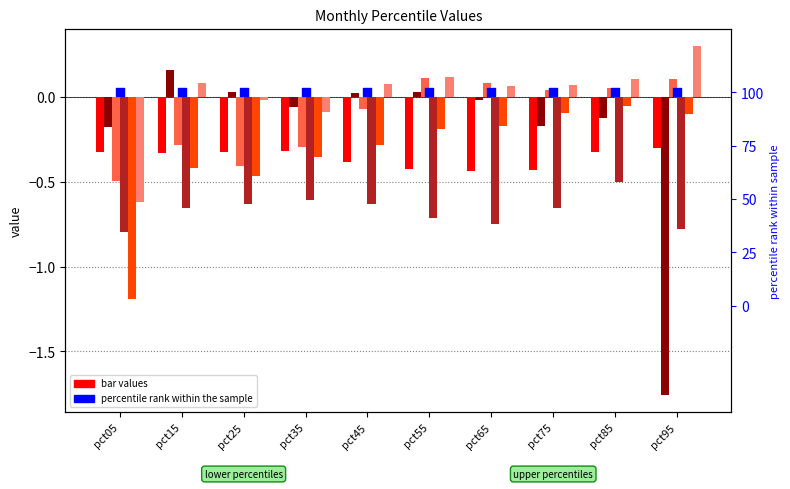

Which series reaches the maximum Y coordinate?

Jun